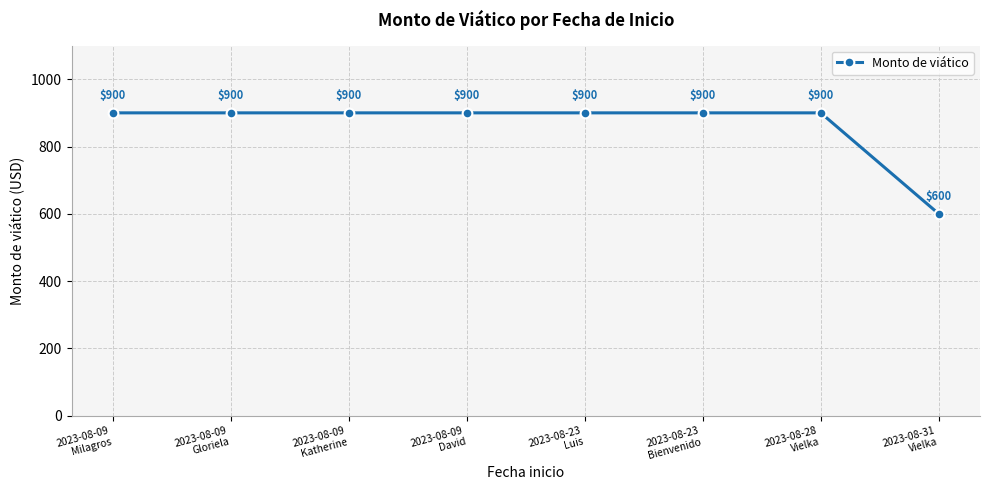

What position from the right is 2023-08-31
Vielka?

1